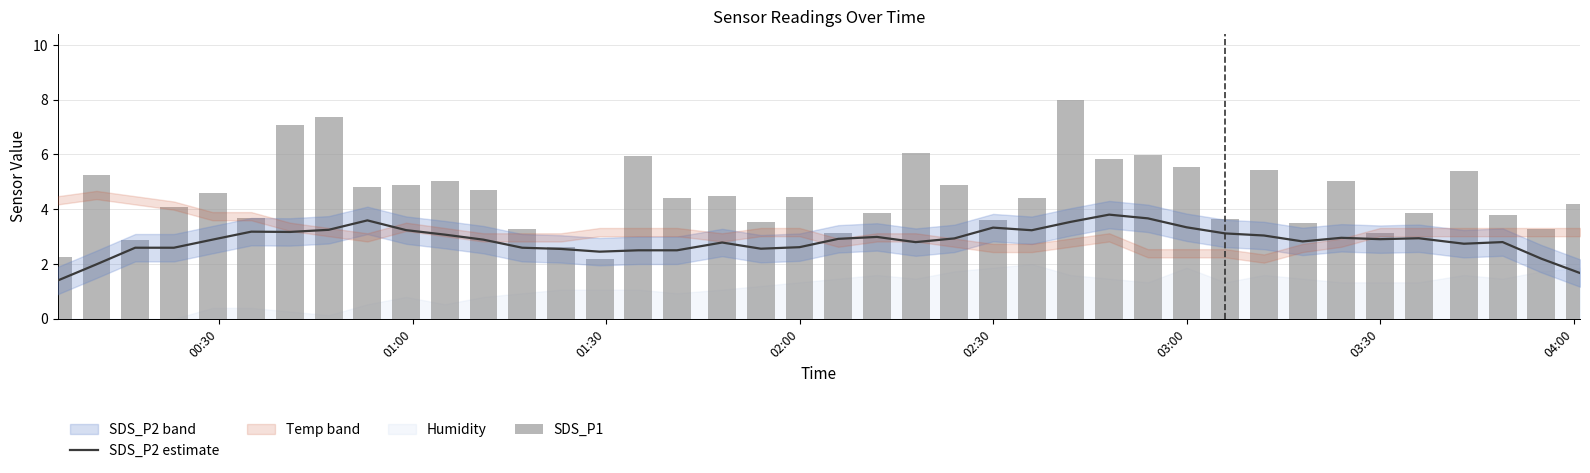

Reading left to right, transcribe all the data shown in this chart.

SDS_P2 estimate: 1.4	2.0	2.6	2.6	2.9	3.2	3.2	3.3	3.6	3.2	3.1	2.9	2.6	2.6	2.5	2.5	2.5	2.8	2.6	2.6	2.9	3.0	2.8	2.9	3.3	3.2	3.5	3.8	3.7	3.3	3.1	3.0	2.8	3.0	2.9	2.9	2.7	2.8	2.2	1.7
SDS_P1: 2.2	5.2	2.9	4.1	4.6	3.7	7.1	7.4	4.8	4.9	5.0	4.7	3.3	2.6	2.2	5.9	4.4	4.5	3.5	4.4	3.1	3.9	6.1	4.9	3.6	4.4	8.0	5.8	6.0	5.5	3.6	5.4	3.5	5.0	3.1	3.9	5.4	3.8	3.3	4.2